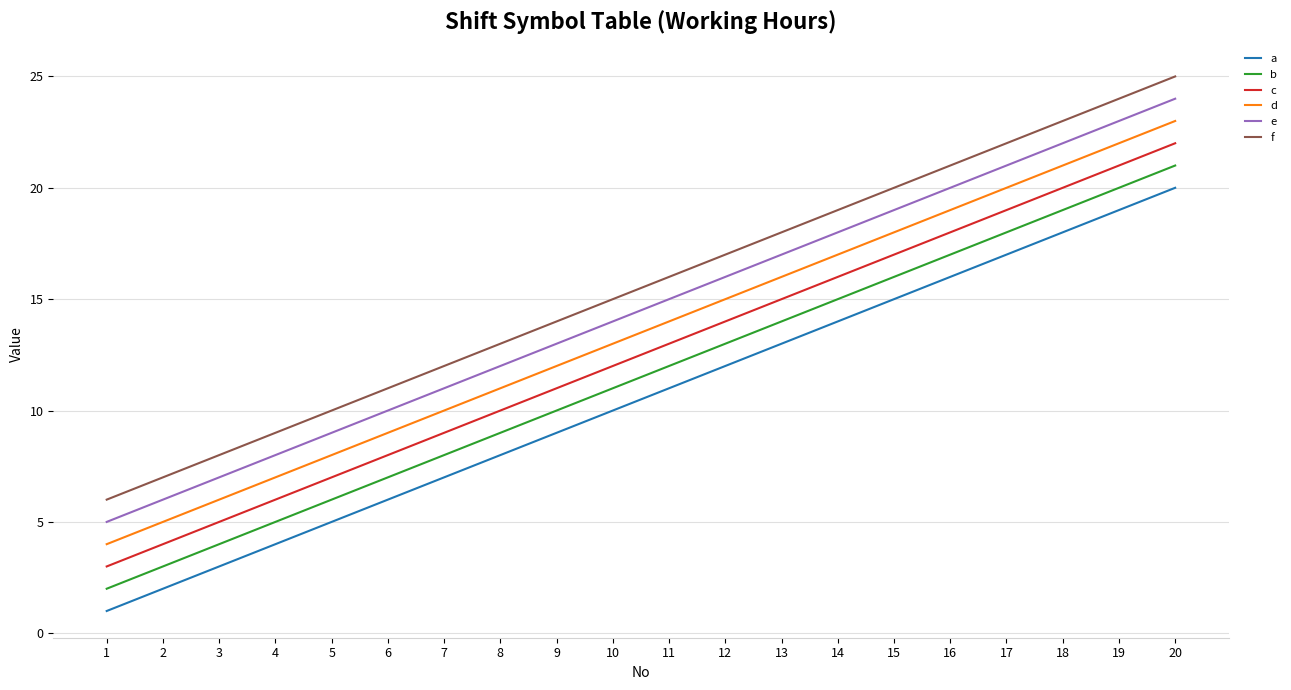

True or false: f and a cross at least once.

False